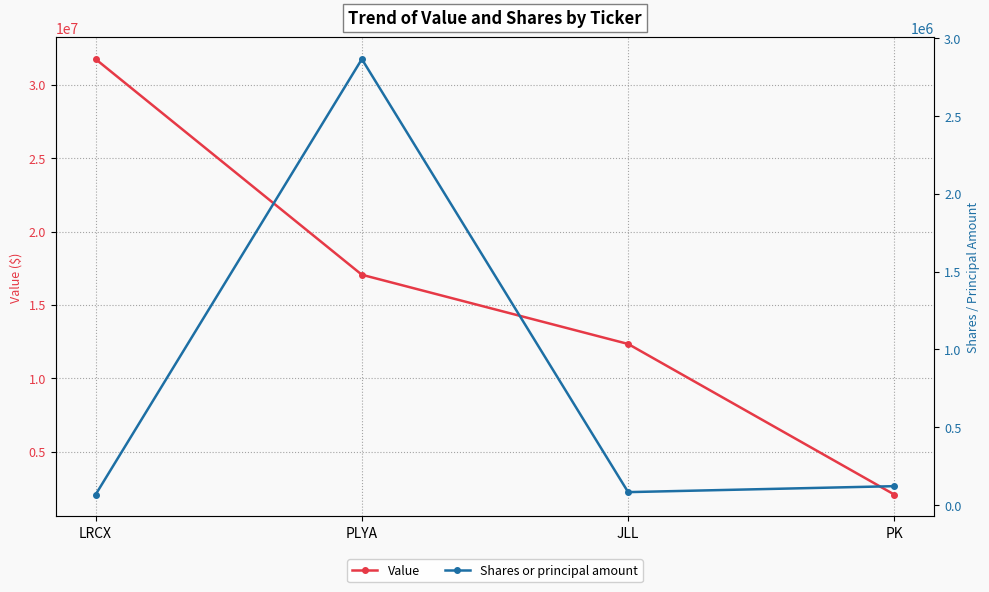

What value does the Shares or principal amount series have at PK, to the nearest 50?

121500